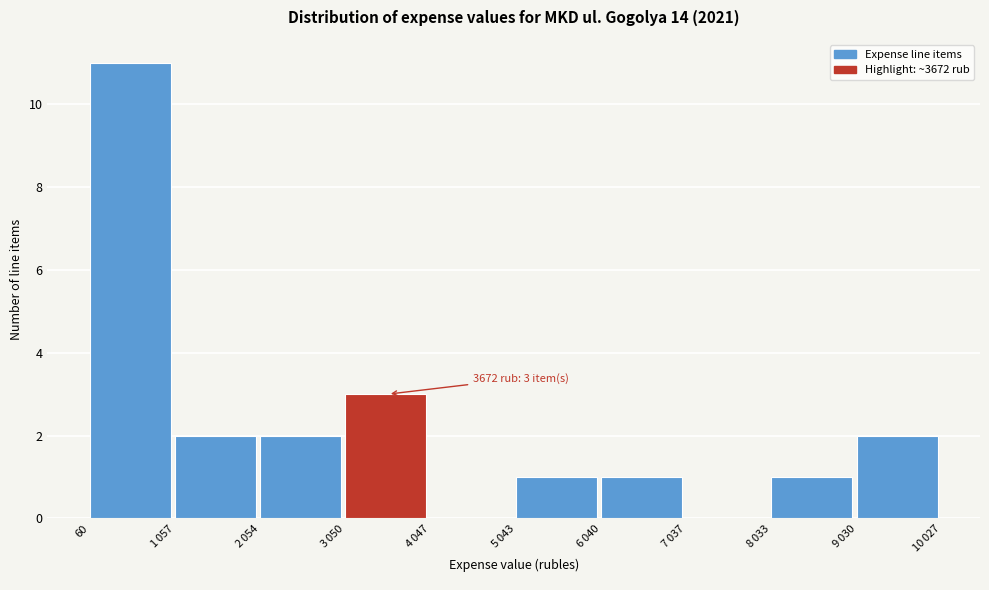

What is the maximum value shown in the chart?

11